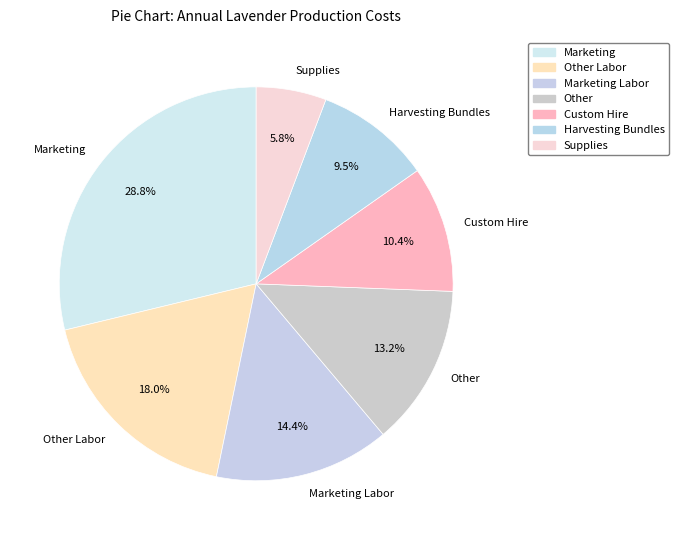

How many segments does this pie chart have?

7